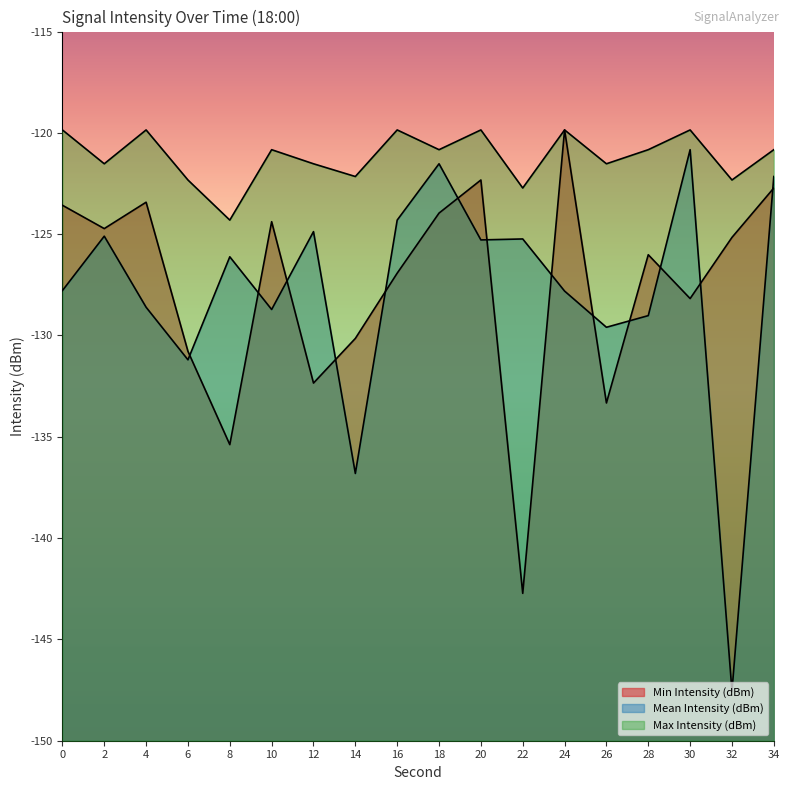

Rank the series at 10 from highest to lowest value.

Max Intensity (dBm), Min Intensity (dBm), Mean Intensity (dBm)